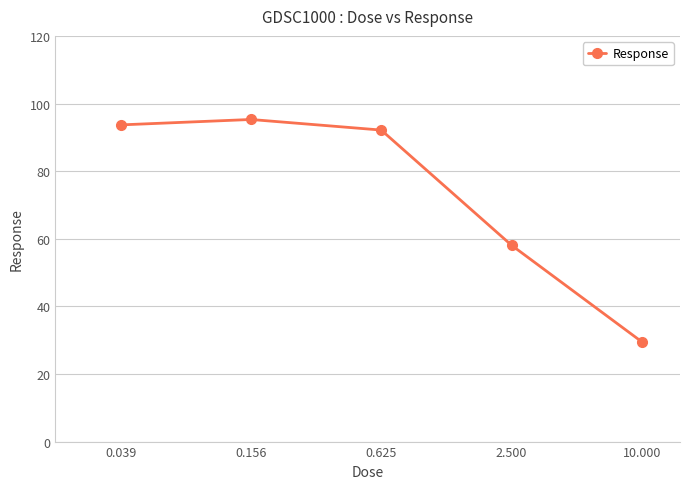

What is the value of the 2nd point from the left?

95.3